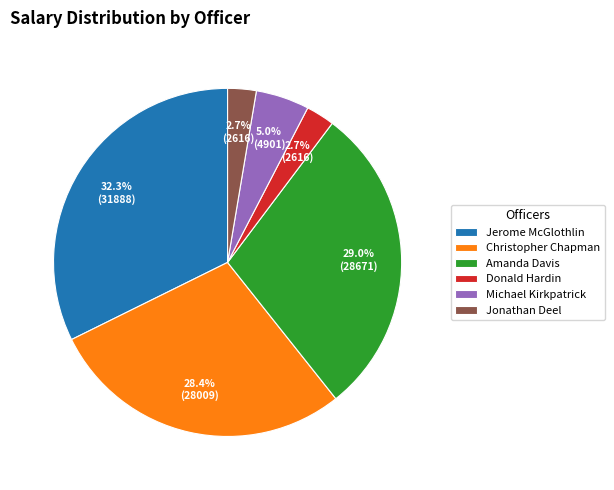

Combined, do Amanda Davis and Donald Hardin account for over 50%?

No